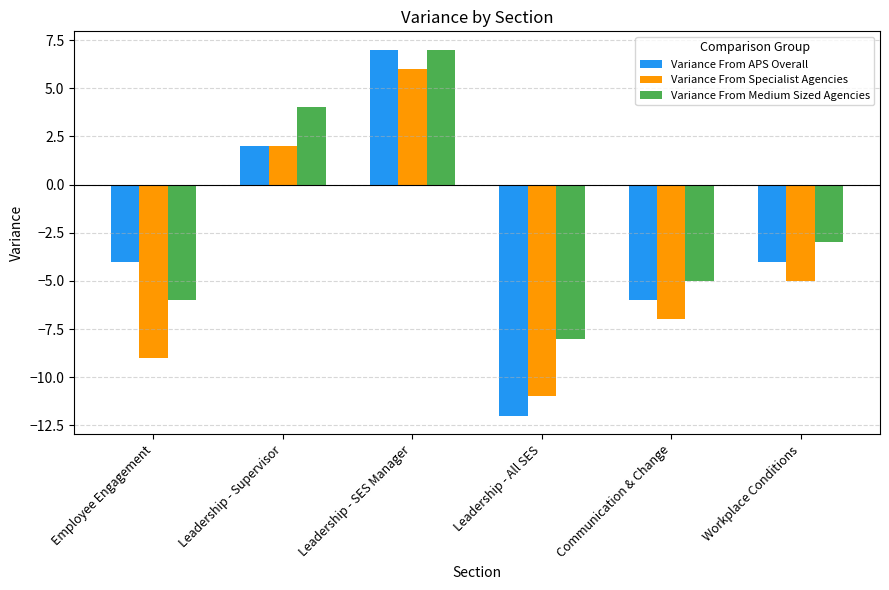

Reading right to left, what are all the values shown in this chart?

Variance From APS Overall: -4	-6	-12	7	2	-4
Variance From Specialist Agencies: -5	-7	-11	6	2	-9
Variance From Medium Sized Agencies: -3	-5	-8	7	4	-6